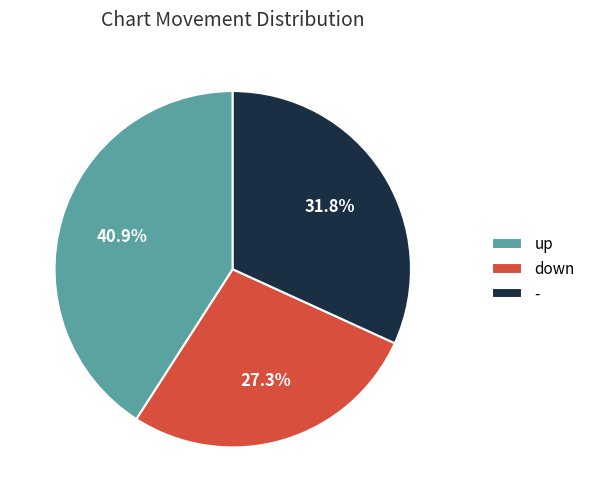

Is it true that up is 29% of the pie?

False